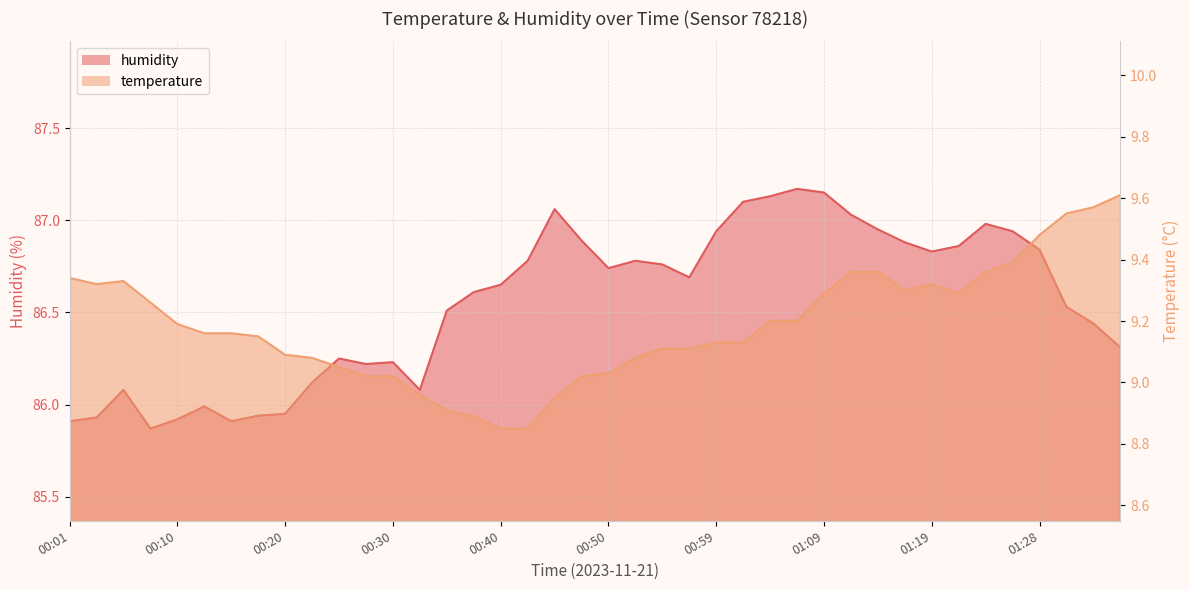

True or false: temperature and humidity cross at least once.

False